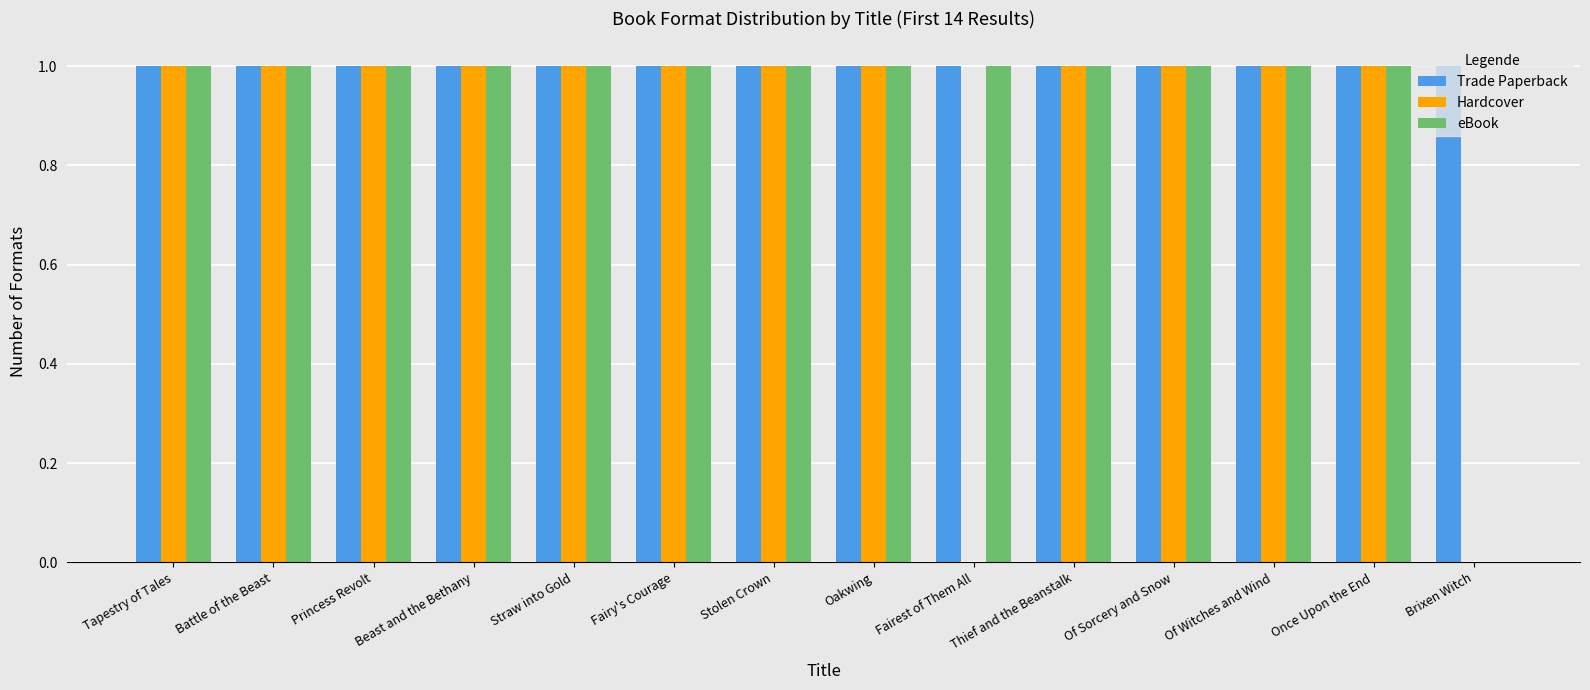

What is the total value across all series at Thief and the Beanstalk?

3